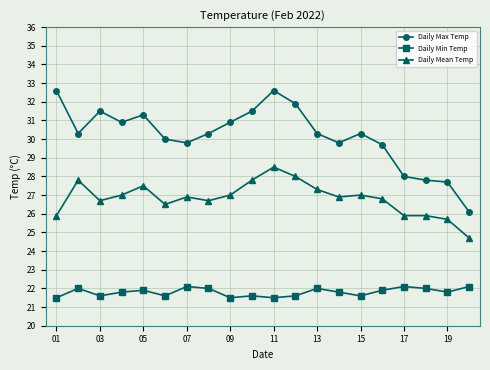

Rank the series by their average value, from lowest to highest.

Daily Min Temp, Daily Mean Temp, Daily Max Temp